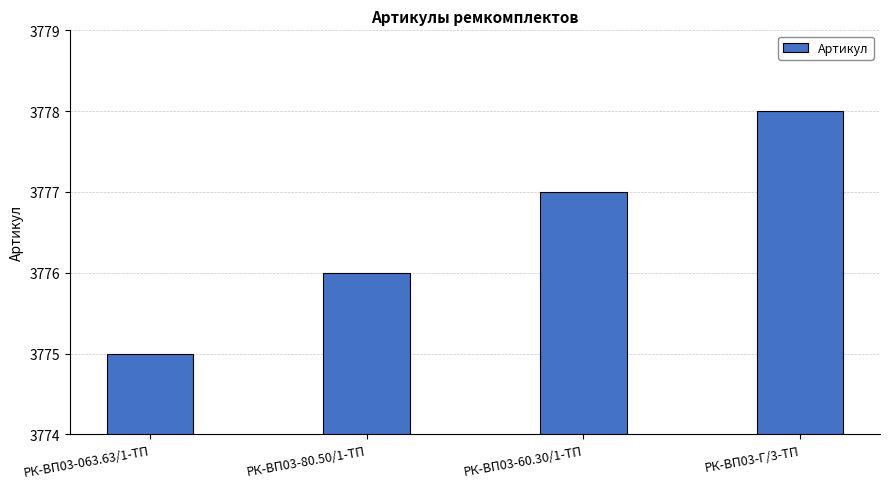

Count the number of categories in the chart.

4